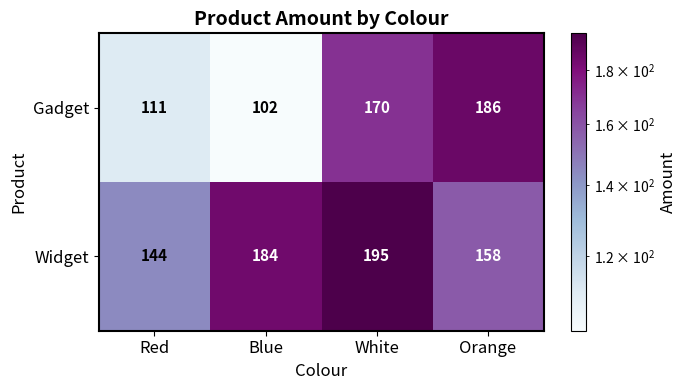

The value of Gadget at White is 170. True or false?

True